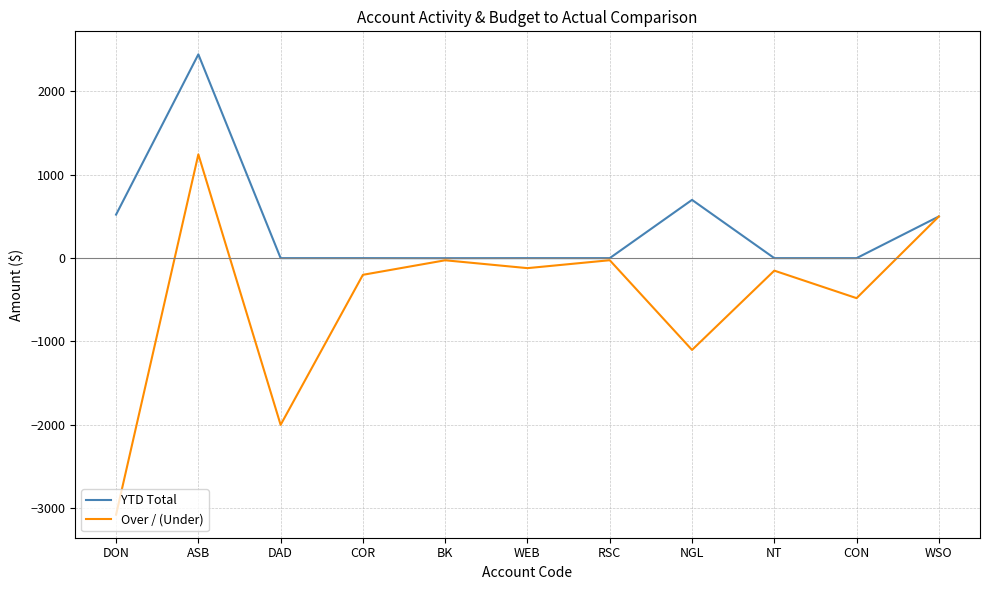

Which category has the highest value in the Over / (Under) series?

ASB